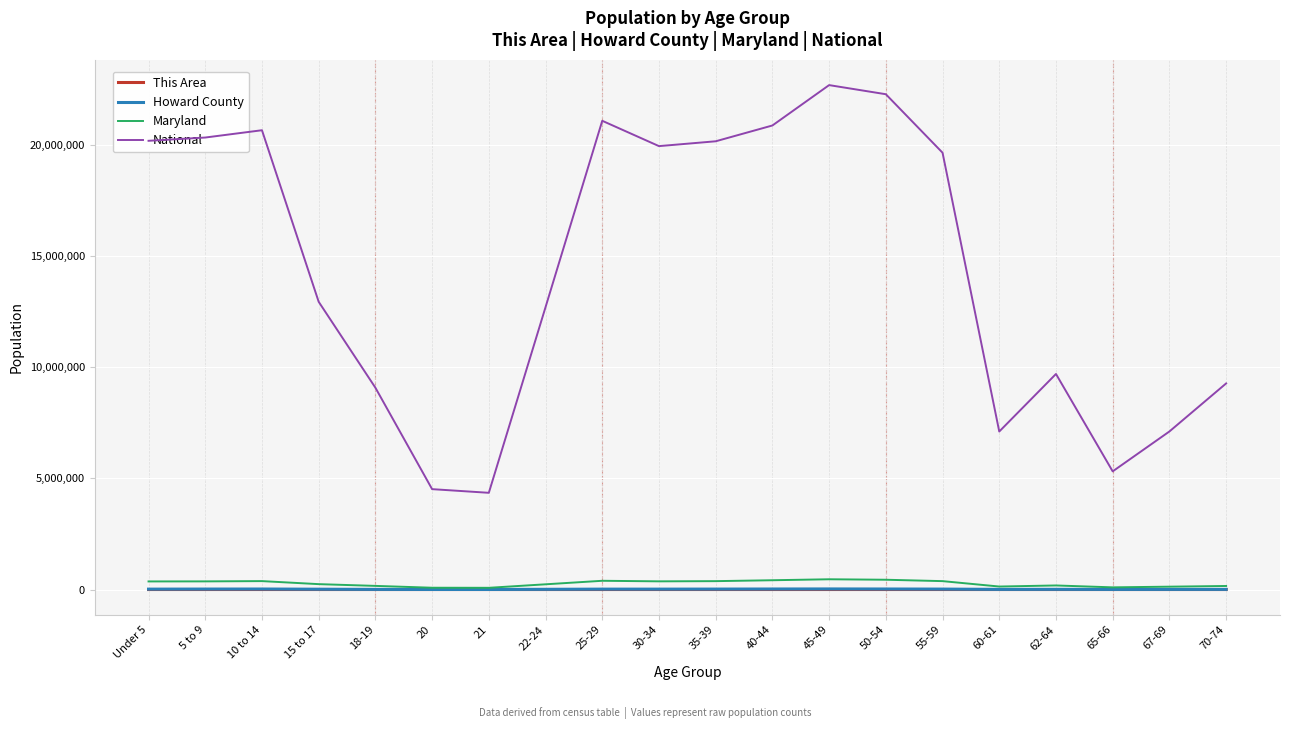

Between 30-34 and 45-49, which series saw the biggest shift?

National